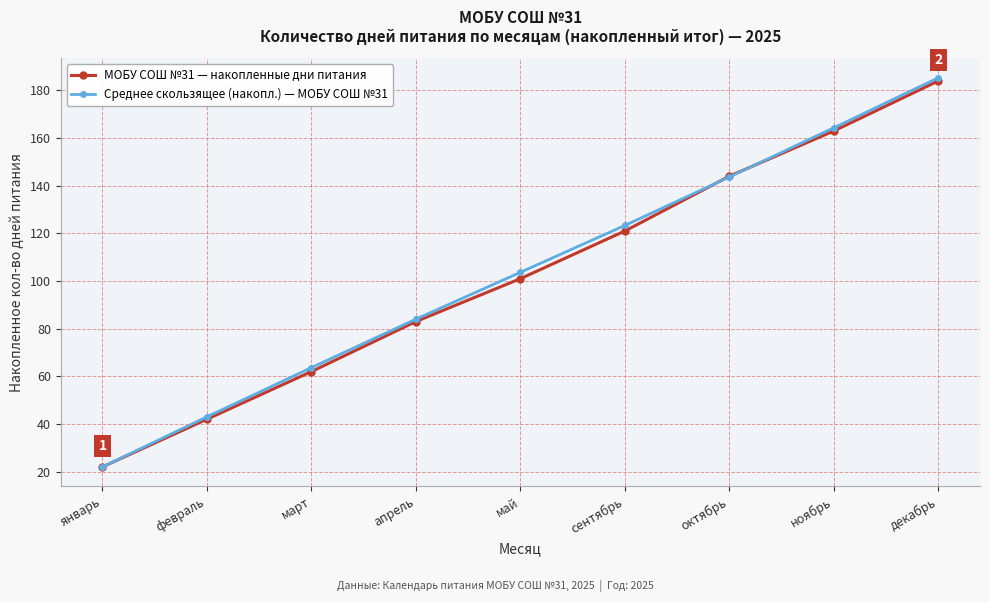

At which label is Среднее скользящее (накопл.) — МОБУ СОШ №31 closest to 103?

май